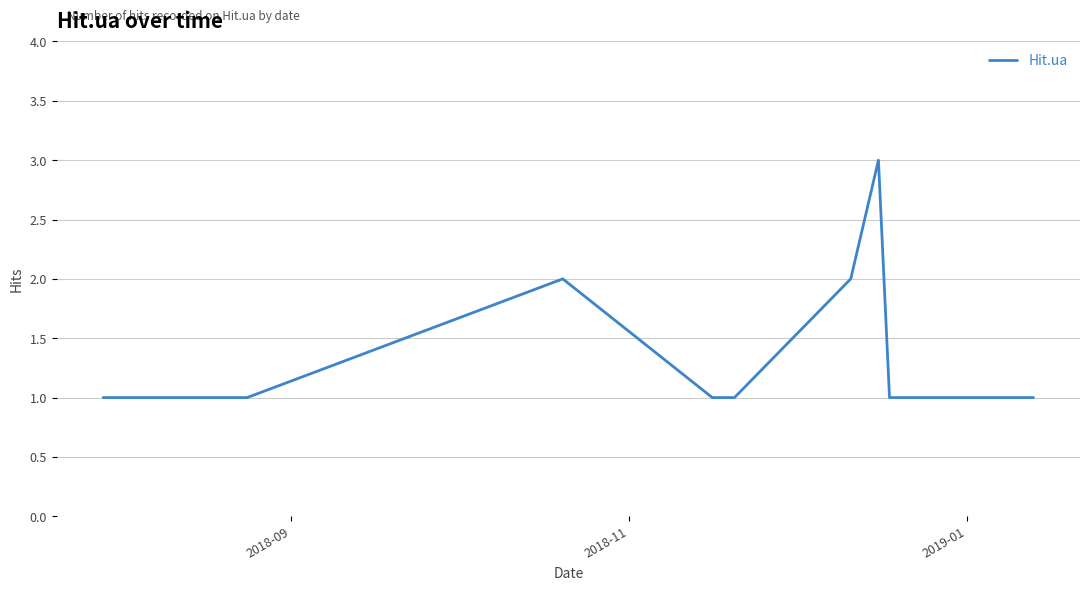

What is the maximum value shown in the chart?

3